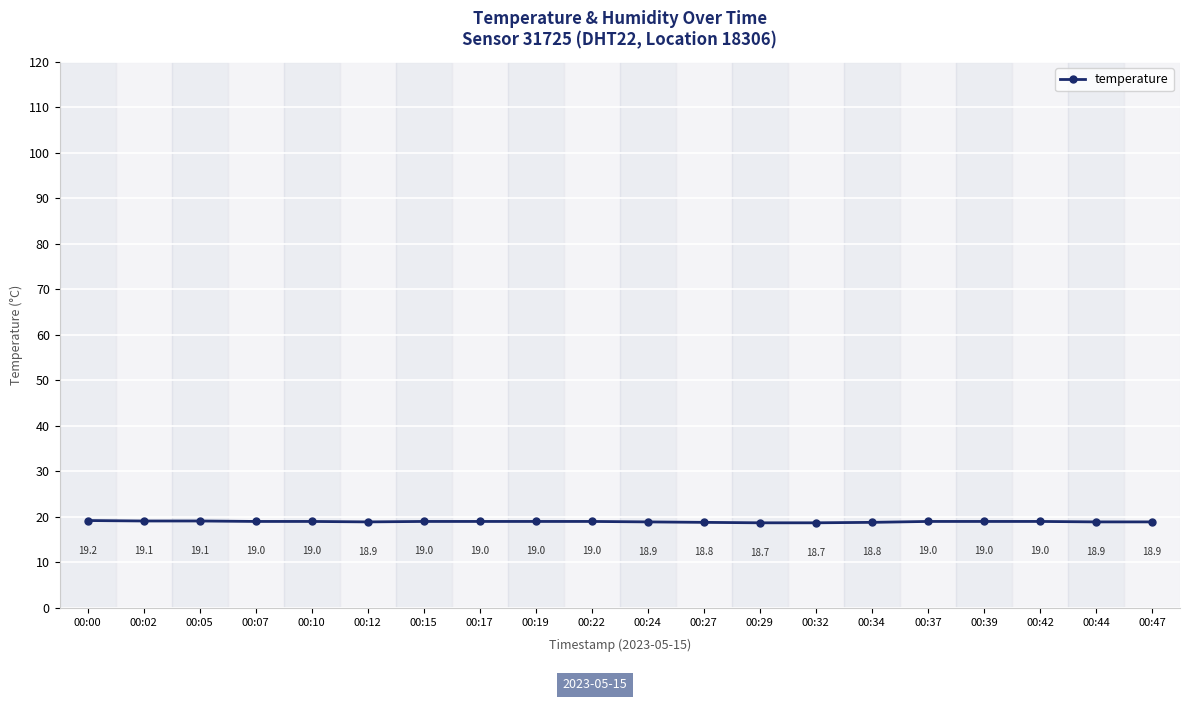

At which label does the data first exceed 19?

00:00